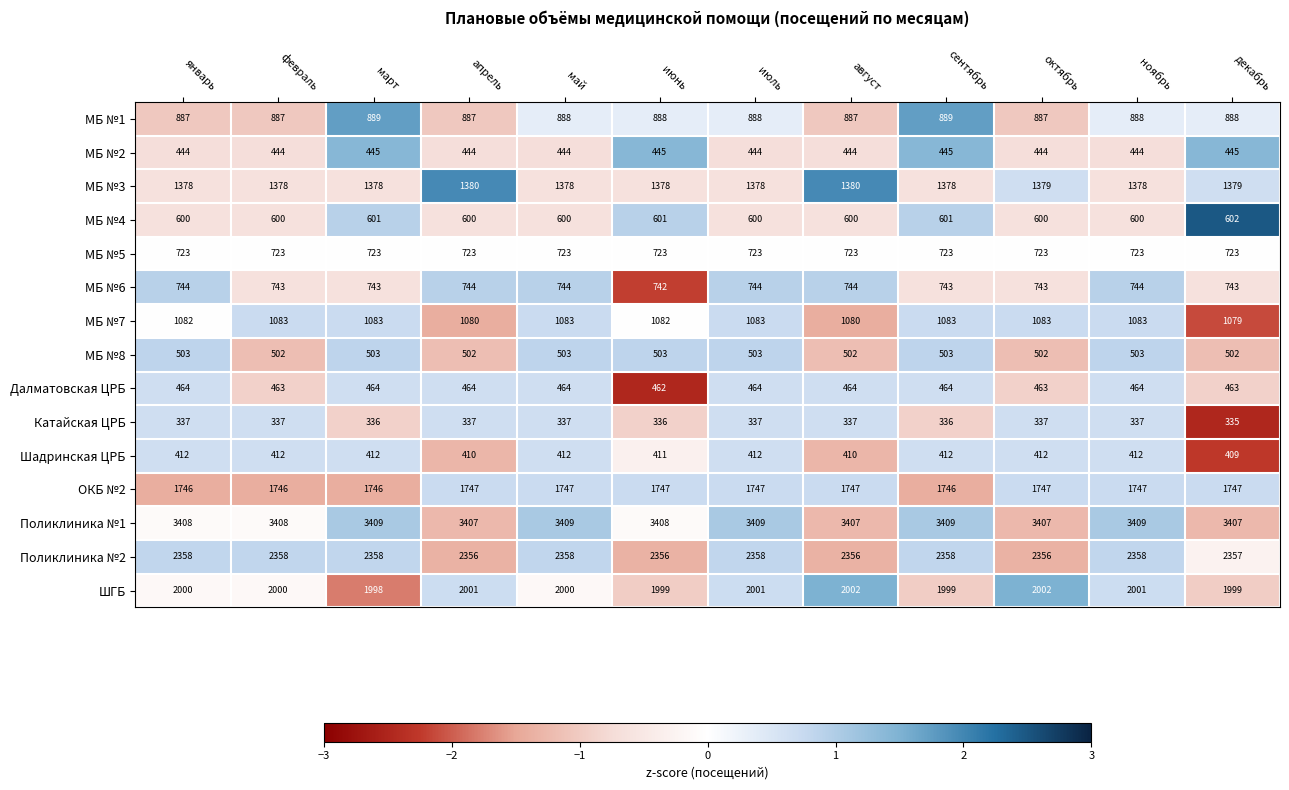

At how many categories does at least one series exceed 1336?

12